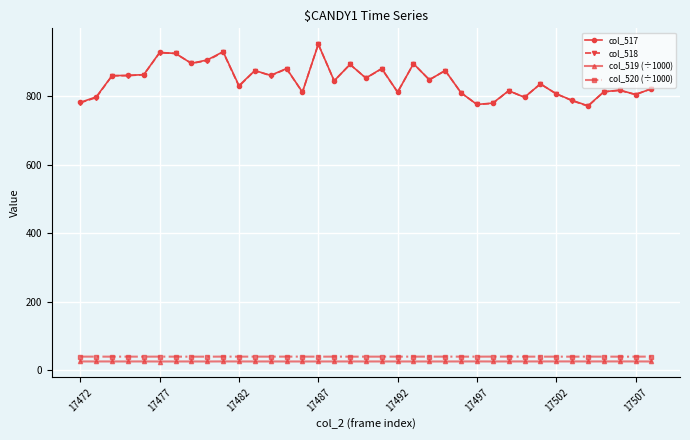

True or false: col_519 (÷1000) has more than 2 interior local peaks.

True